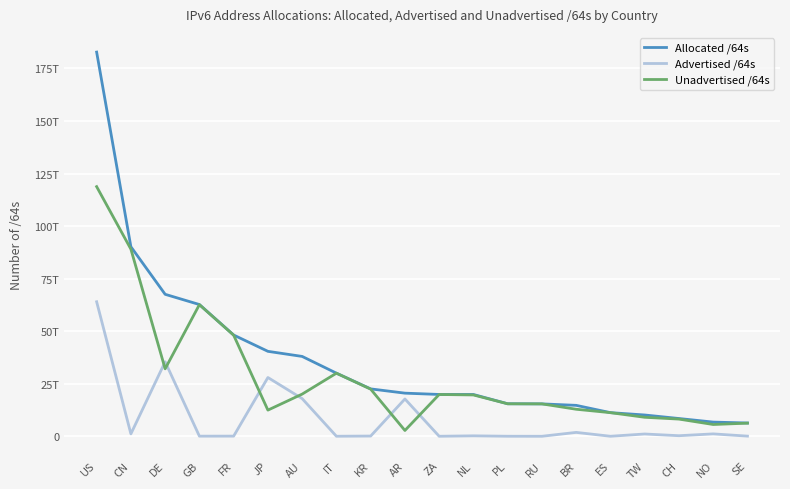

Where is Advertised /64s nearest to the value 32003523051520?

DE